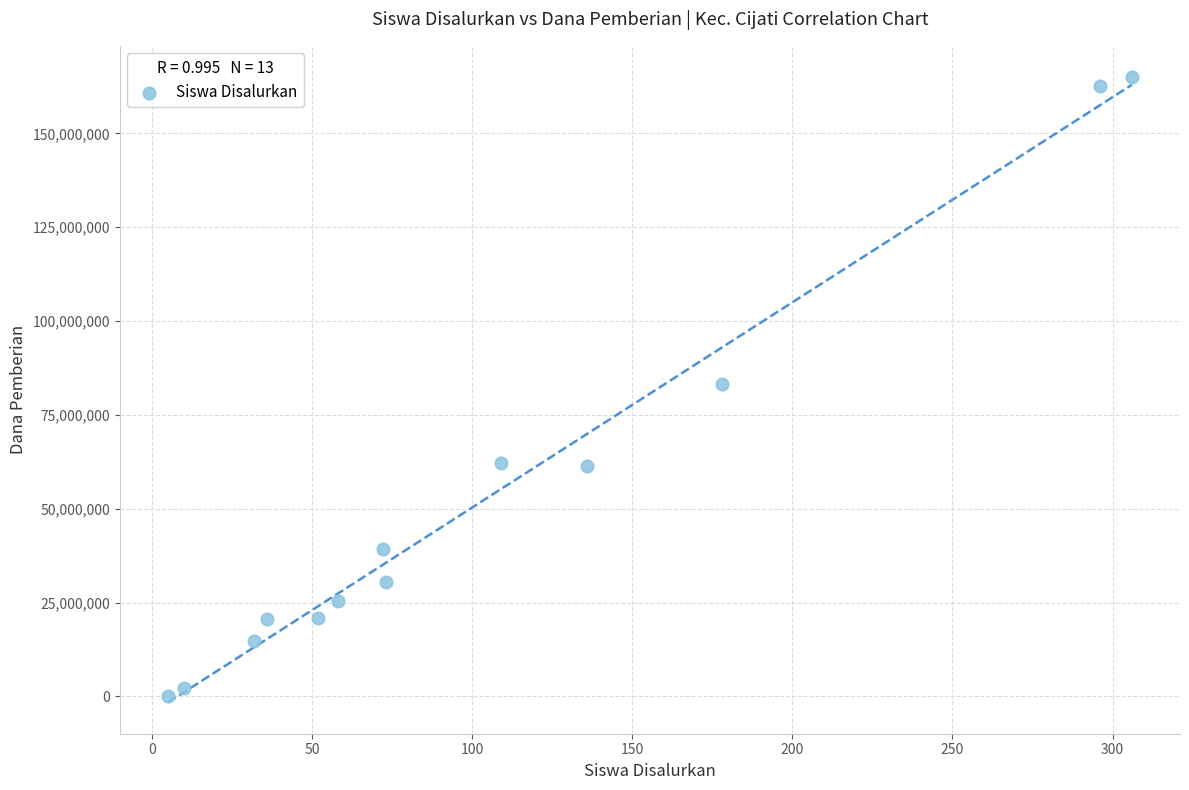

What is the range of Y values (max minus min)?

165000000